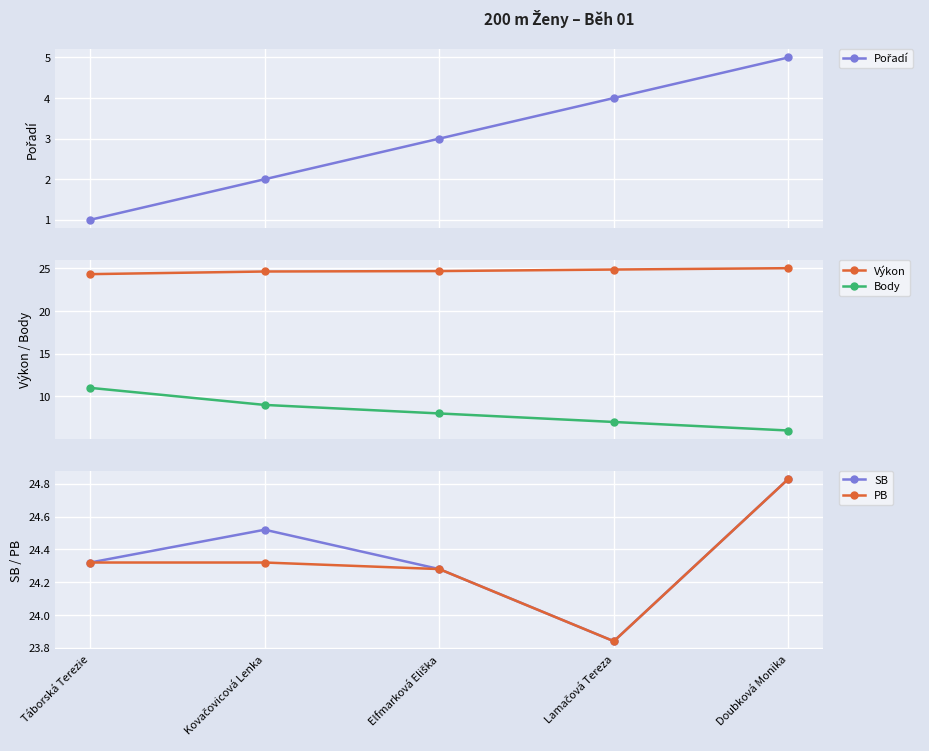

True or false: Výkon has a value of 12.7 at Lamačová Tereza.

False